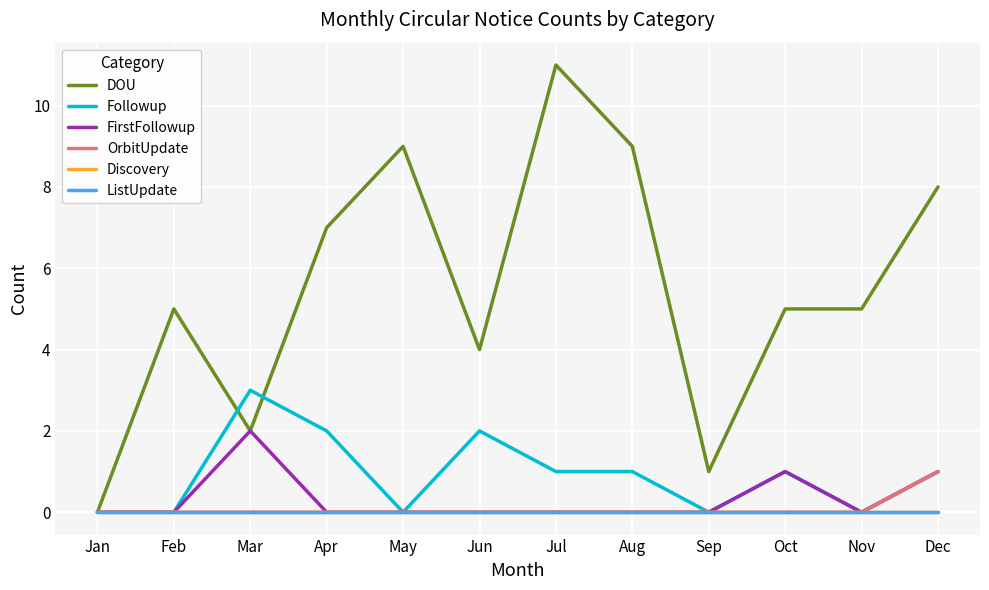

At which category does FirstFollowup reach its first local peak?

Mar